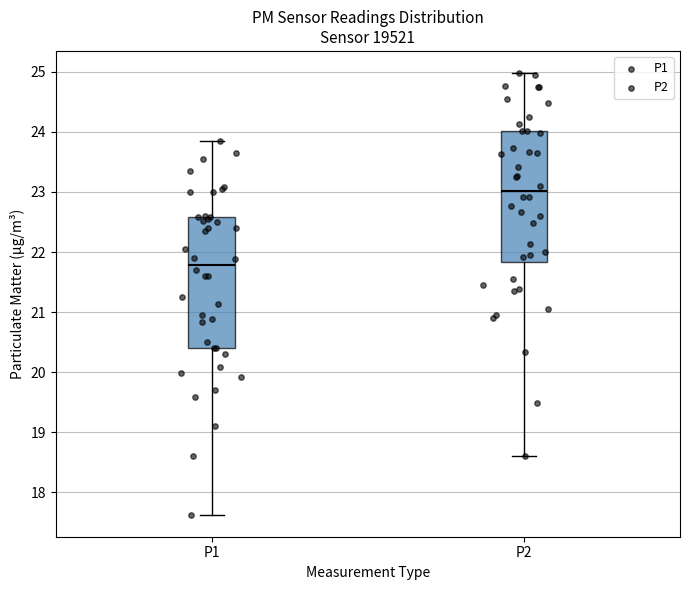

Where does the upper whisker of the box for P1 end on the y-axis? The values are not printed on the chart, so give them approximately, as read against the axis.

23.9